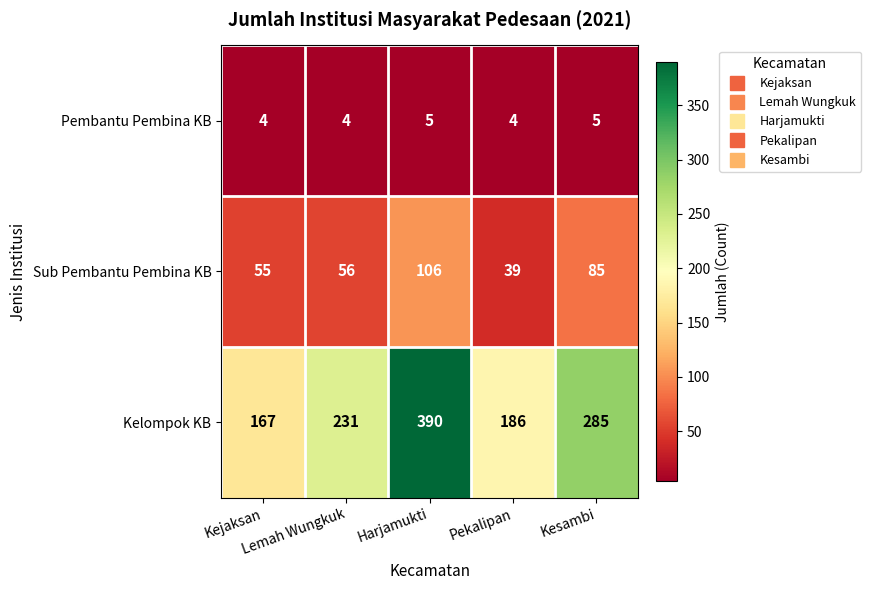

Rank the series by their maximum value, from highest to lowest.

Kelompok KB, Sub Pembantu Pembina KB, Pembantu Pembina KB